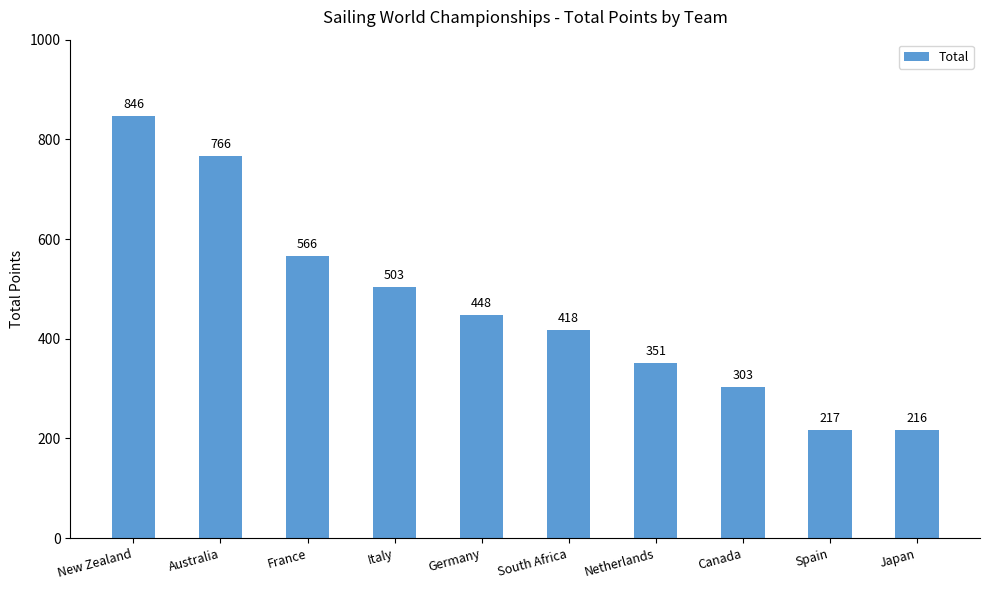

What is the approximate value at Canada, to the nearest 50?

300